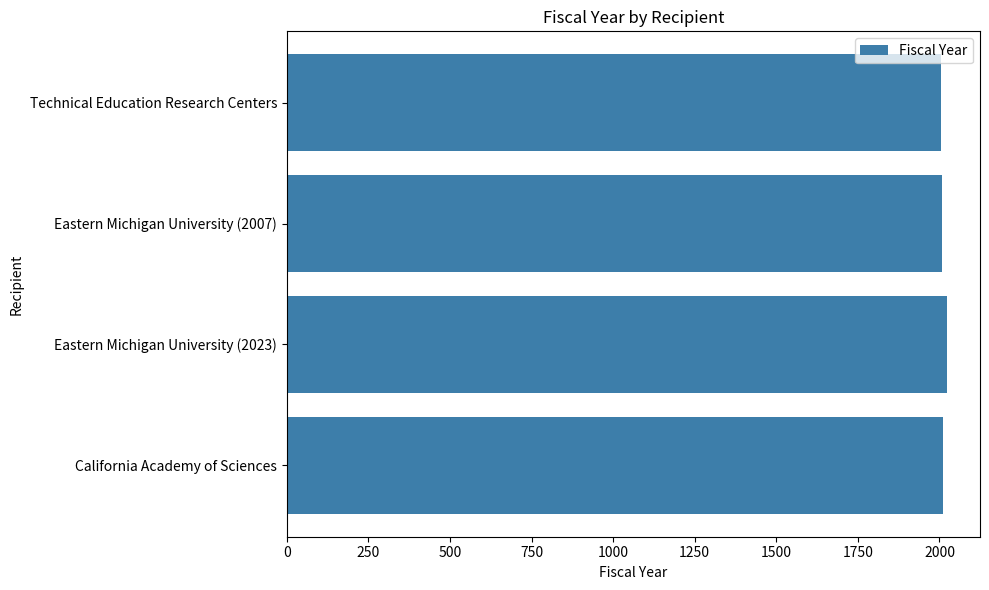

What is the ratio of the value at Eastern Michigan University (2023) to the value at Technical Education Research Centers?

1.0